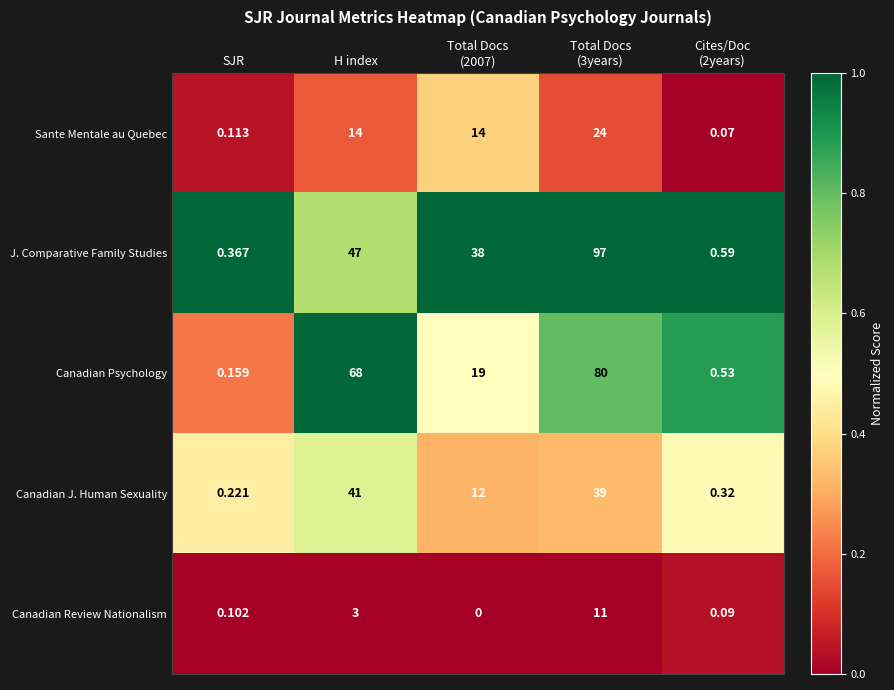

Where does the J. Comparative Family Studies series first go above 38?

H index